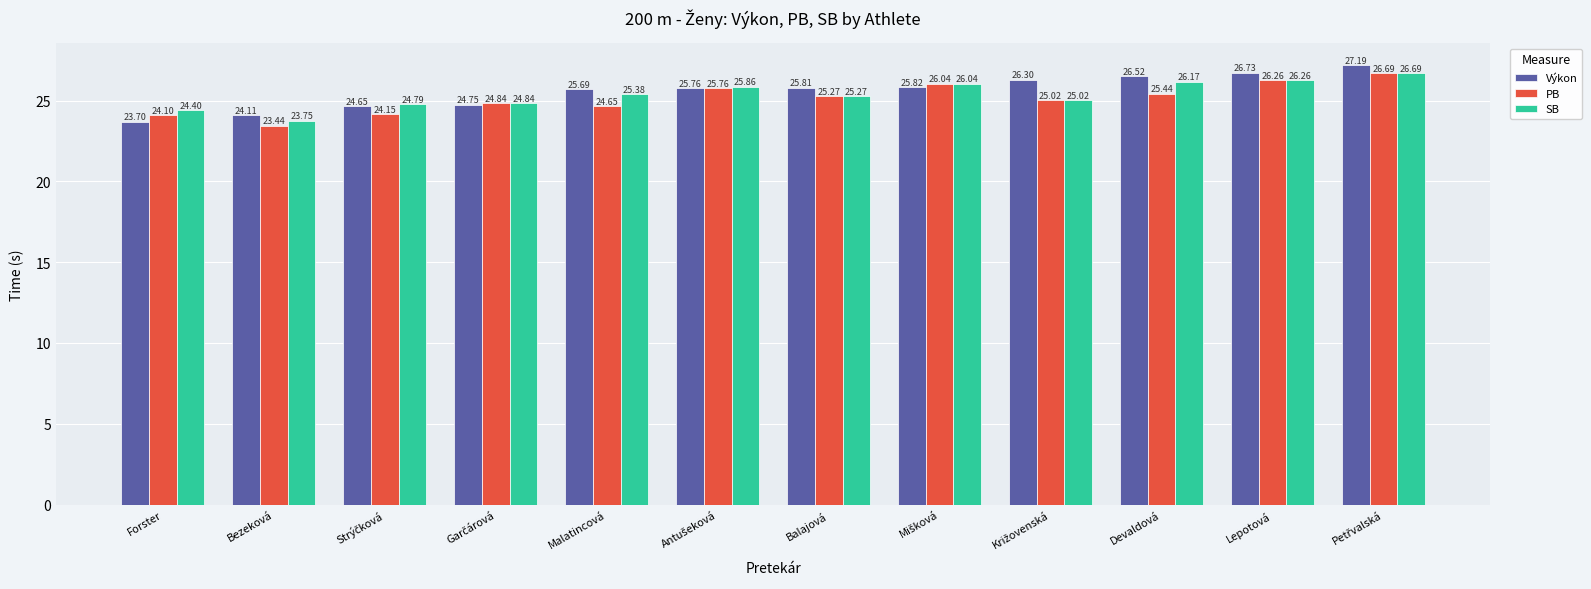

Which series has the widest spread of values?

Výkon